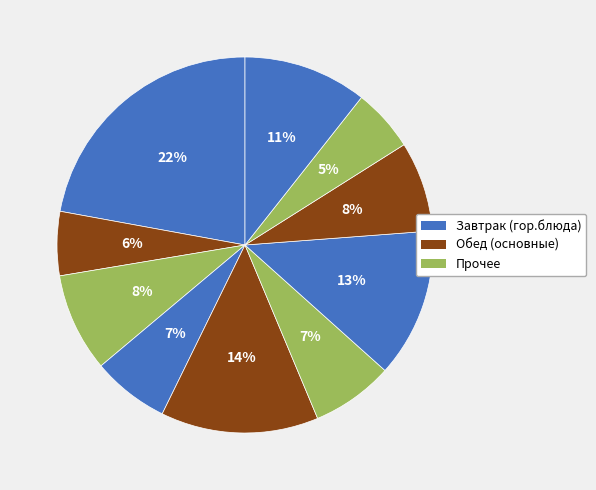

How many segments does this pie chart have?

10